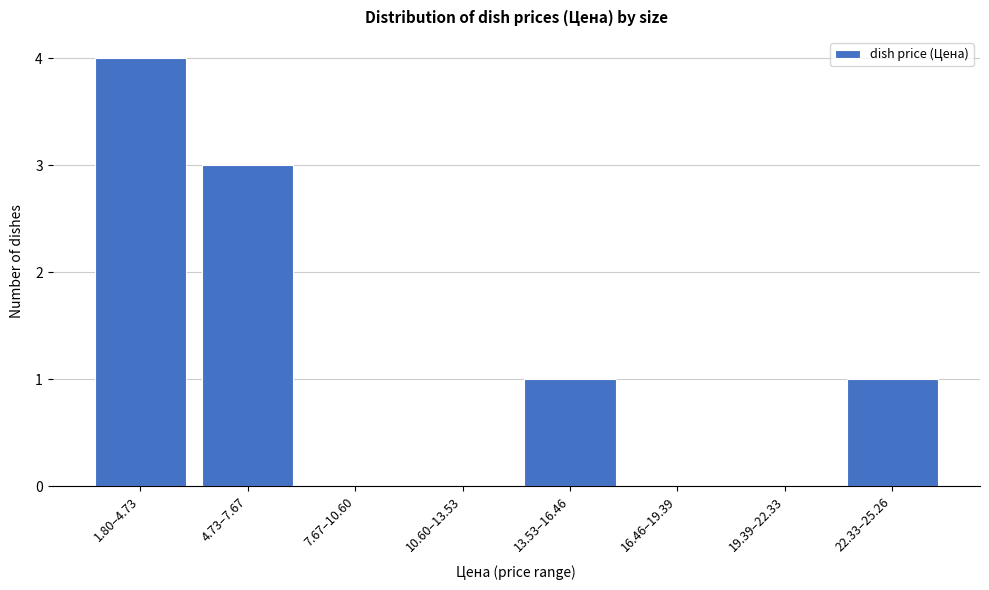

Reading left to right, list all the values displayed in this chart.

1.80–4.73=4	4.73–7.67=3	7.67–10.60=0	10.60–13.53=0	13.53–16.46=1	16.46–19.39=0	19.39–22.33=0	22.33–25.26=1